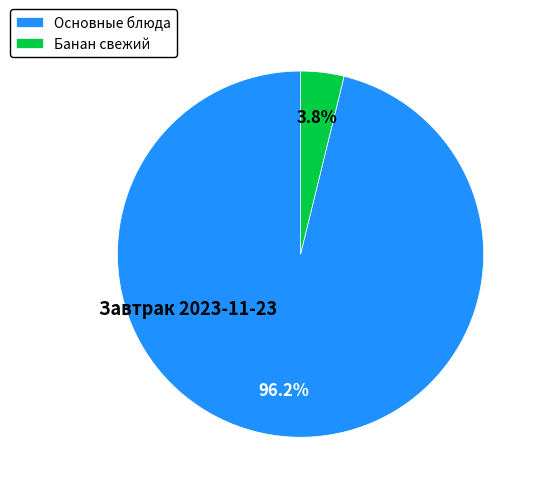

Which has a higher value, Основные блюда or Банан свежий?

Основные блюда